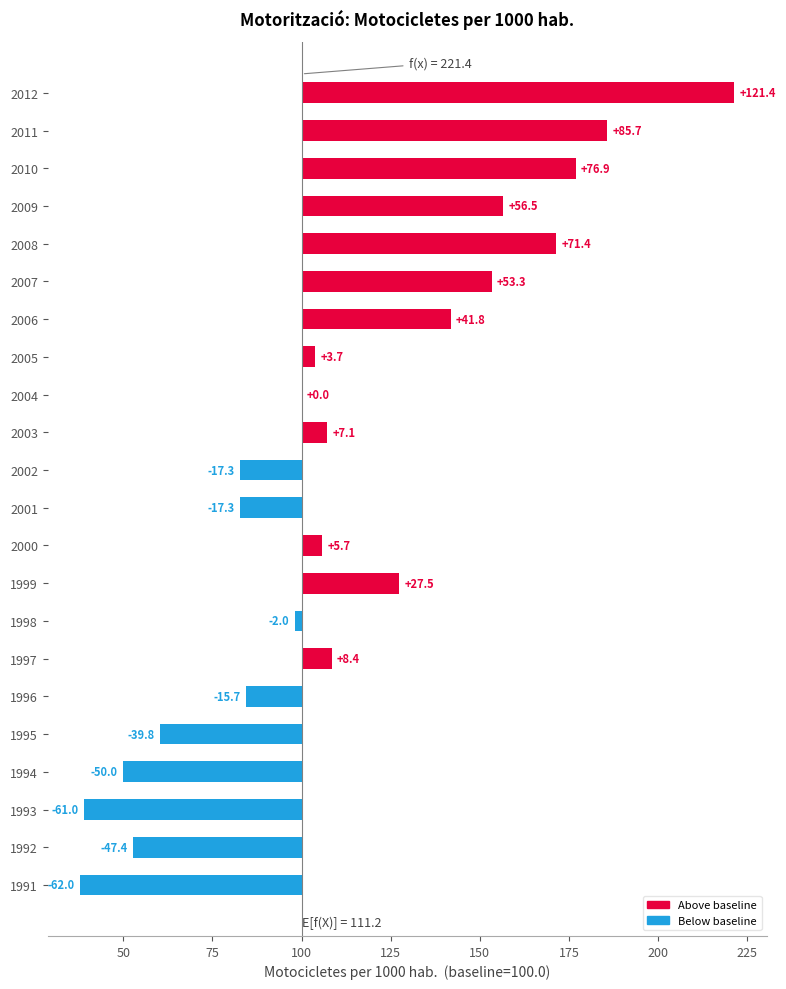

What is the sum of all values?

246.9